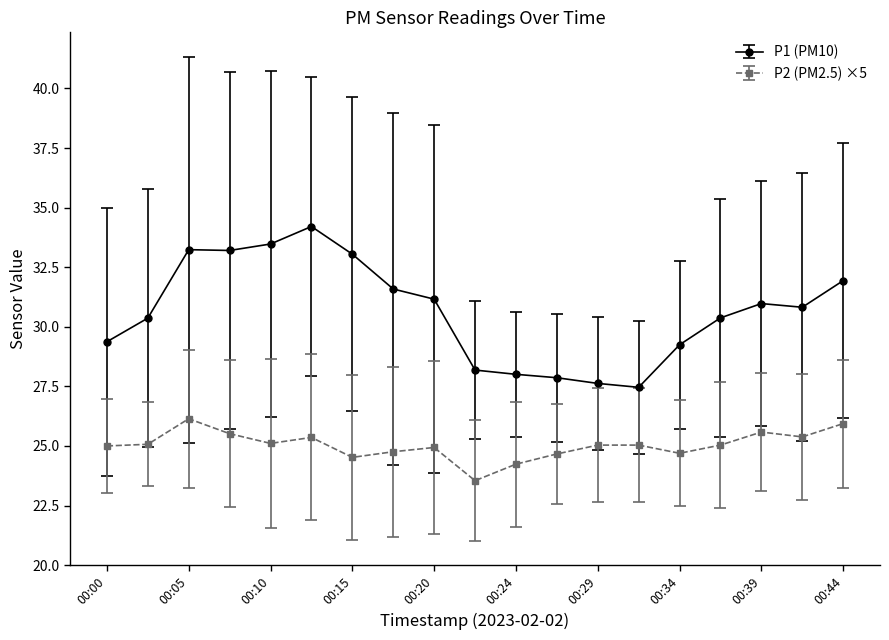

What is the value of the P2 (PM2.5) ×5 point at the 1st from the left?

25.0